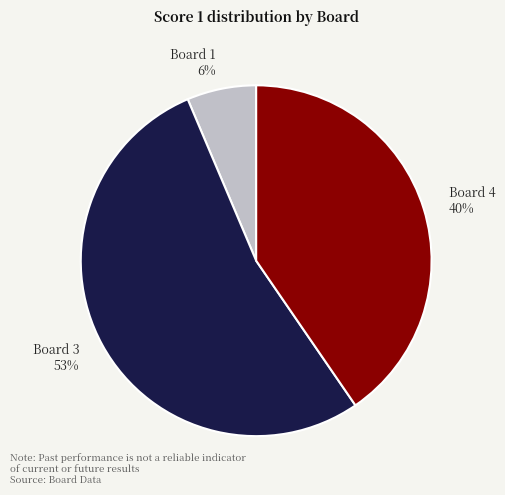

True or false: Board 4 accounts for 53% of the total.

False